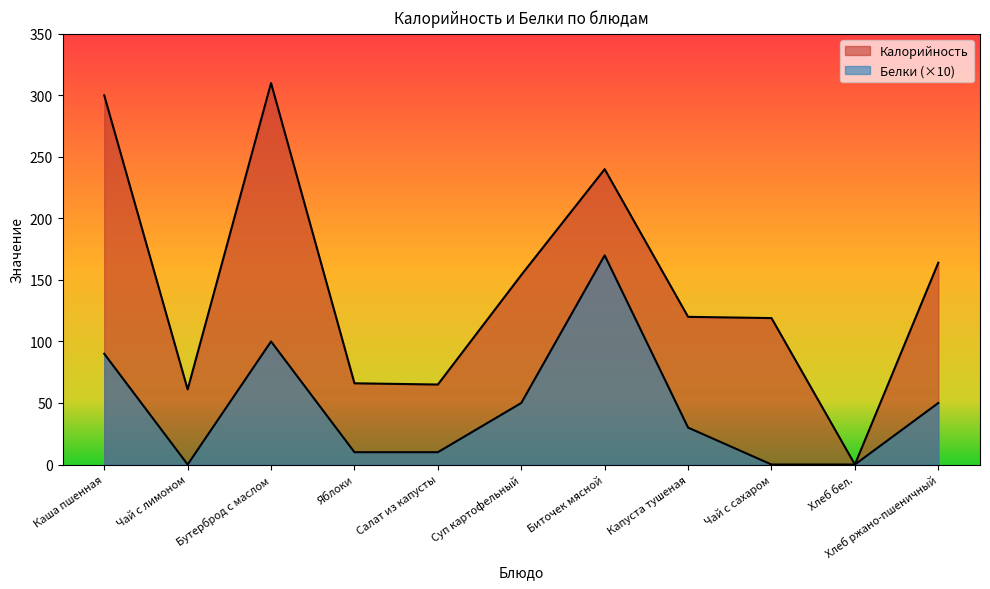

Which series has the widest spread of values?

Калорийность